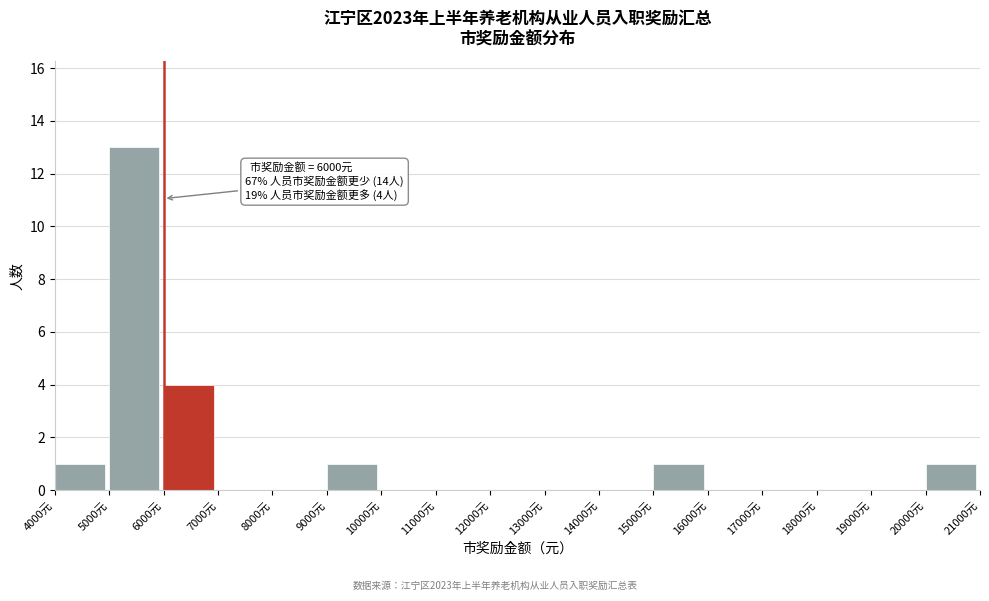

Over which range of the x-axis is the bar tallest?

5000 to 6000